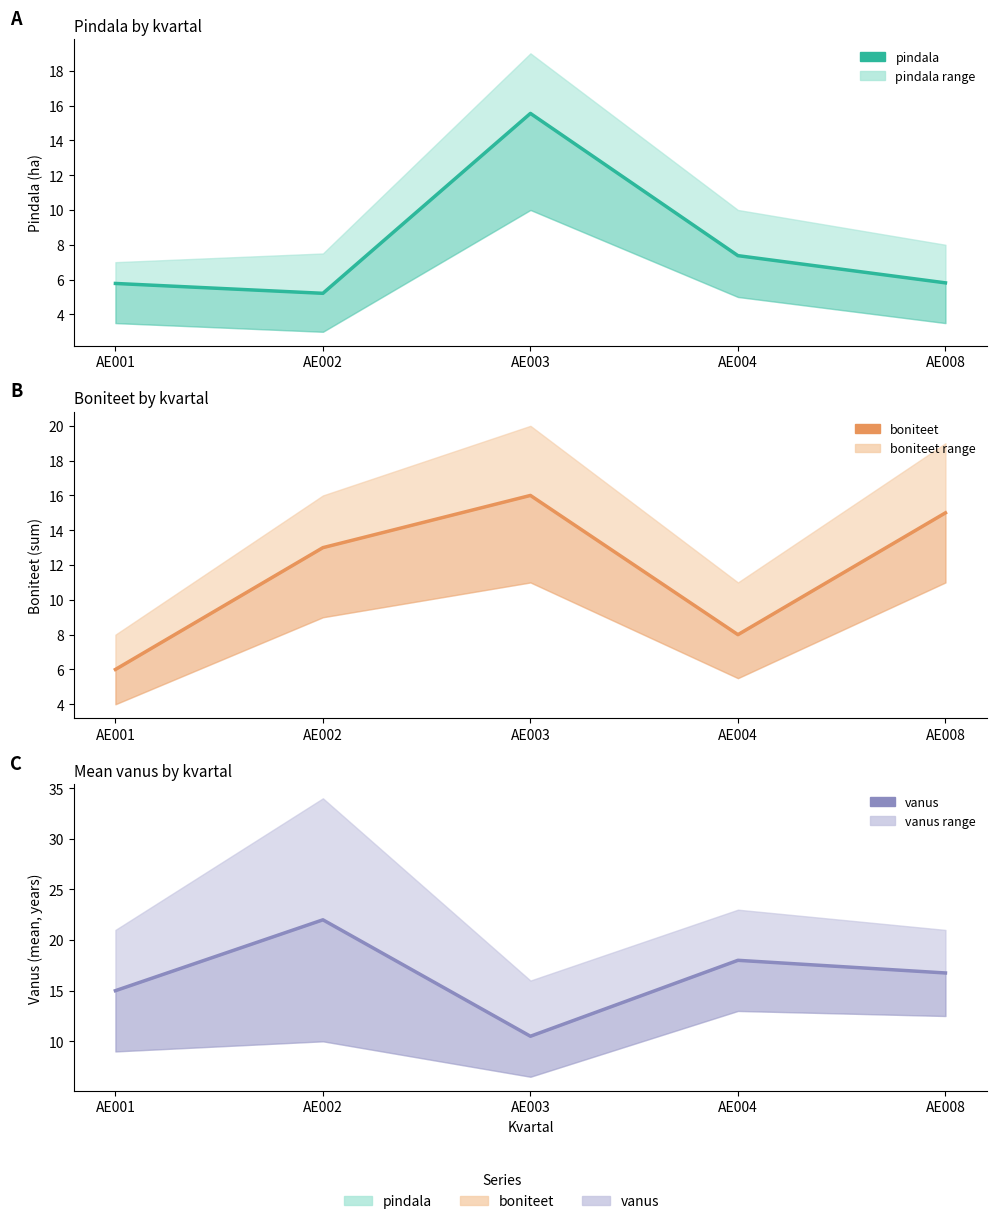

What is the sum of all pindala values?

39.7